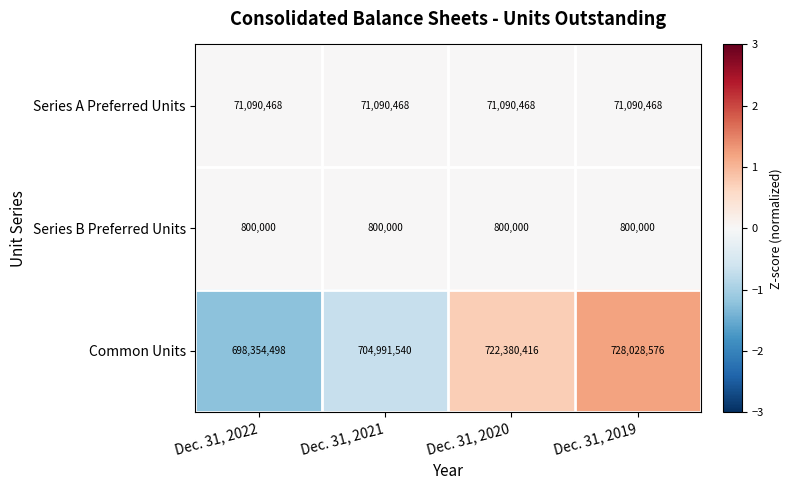

At how many categories does at least one series exceed 77703779?

4